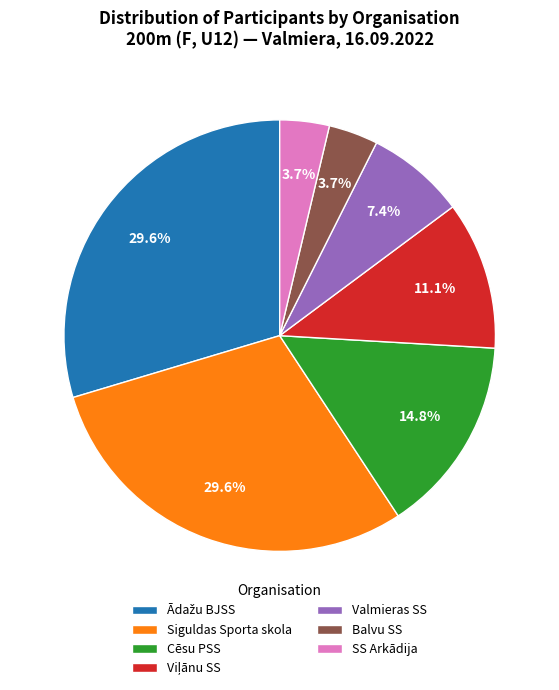

Approximately how many times larger is the value at Balvu SS compared to SS Arkādija?

1.0